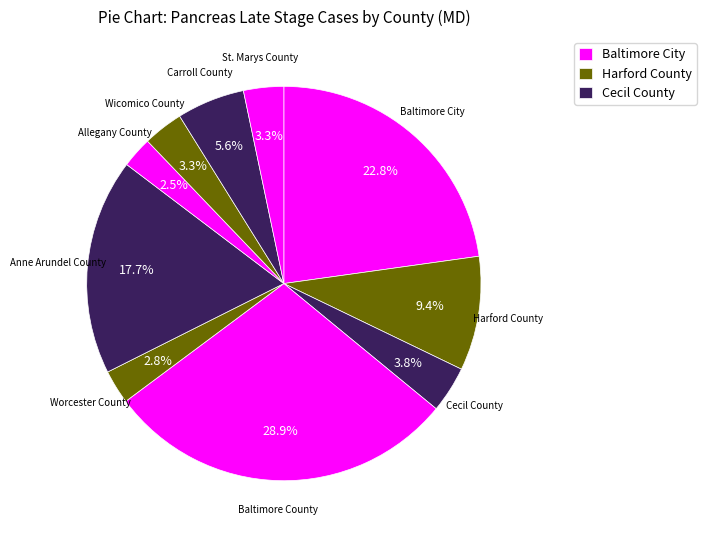

How many slices are in this pie chart?

10